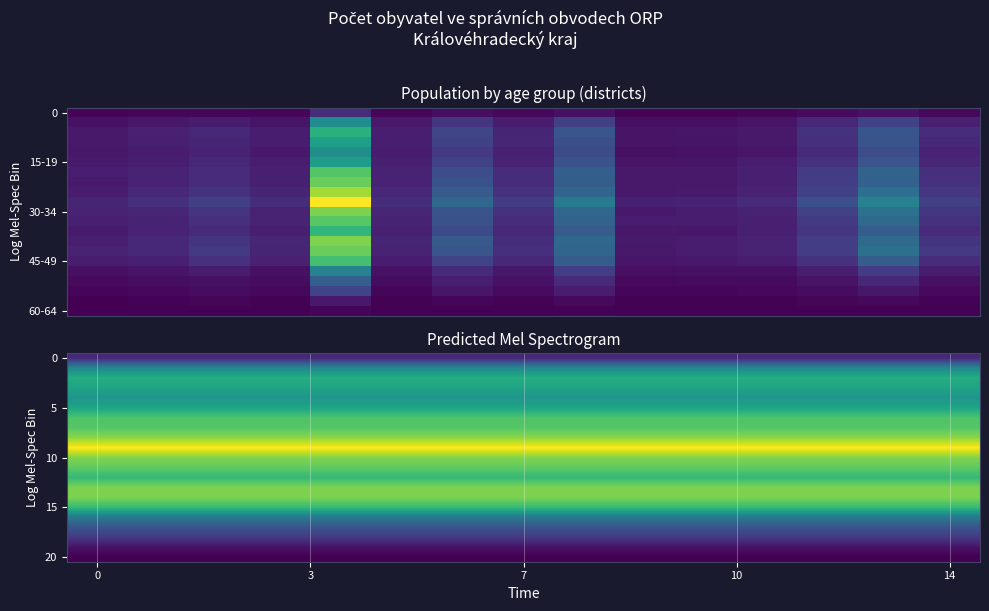

The value of 0 at 0 is 378.4. True or false?

True